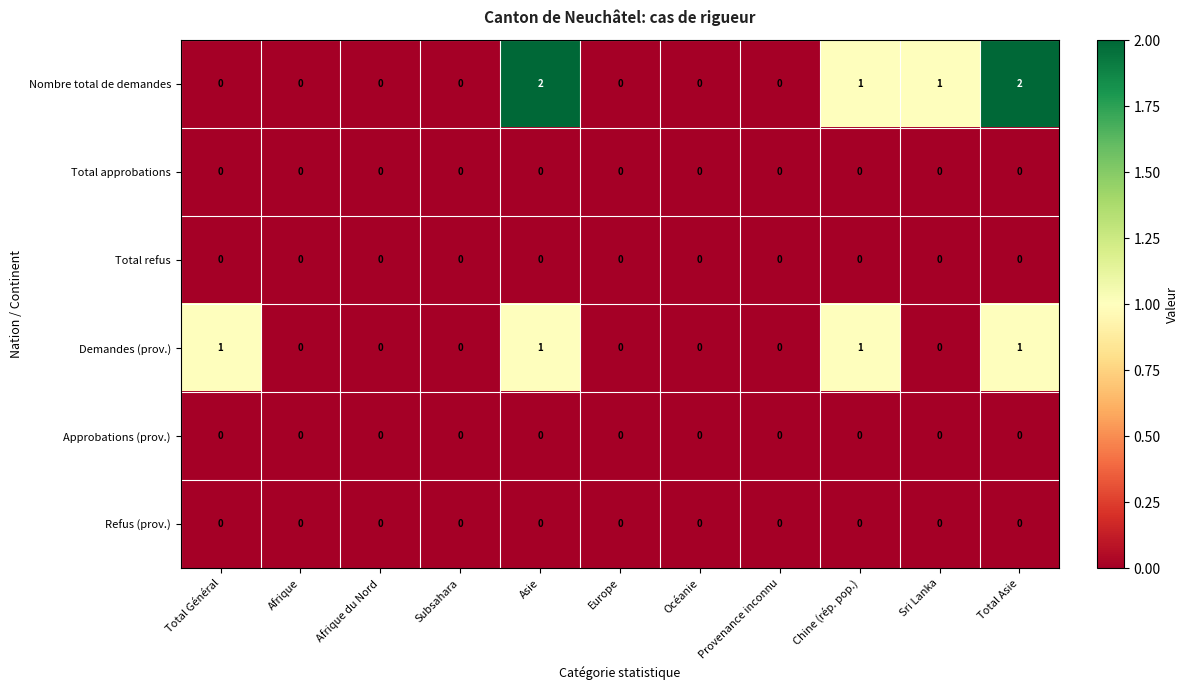

What is the sum of all Demandes (prov.) values?

4